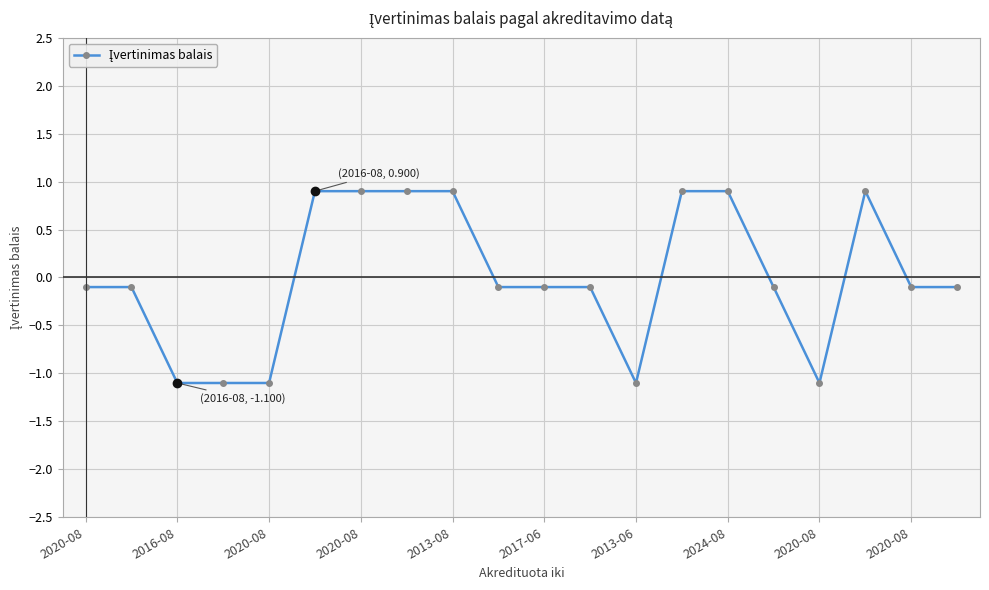

What is the maximum value shown in the chart?

0.9